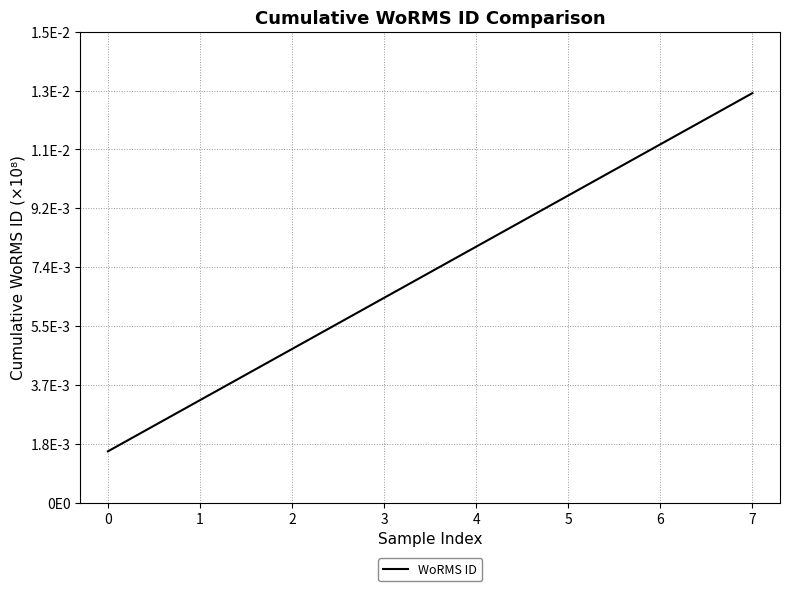

Is this an area chart (filled region under the line)?

No